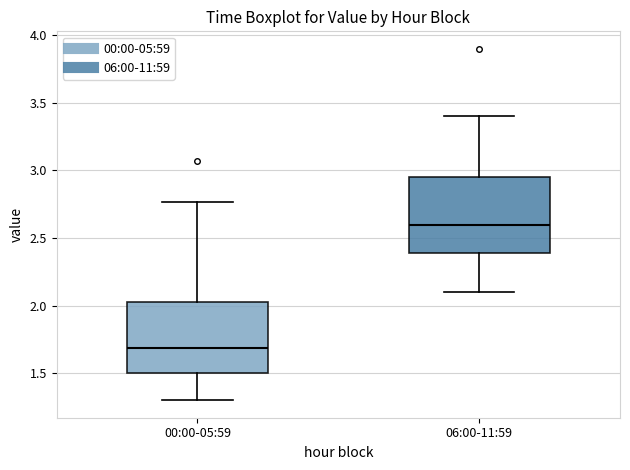

Which box's median line is the highest?

06:00-11:59